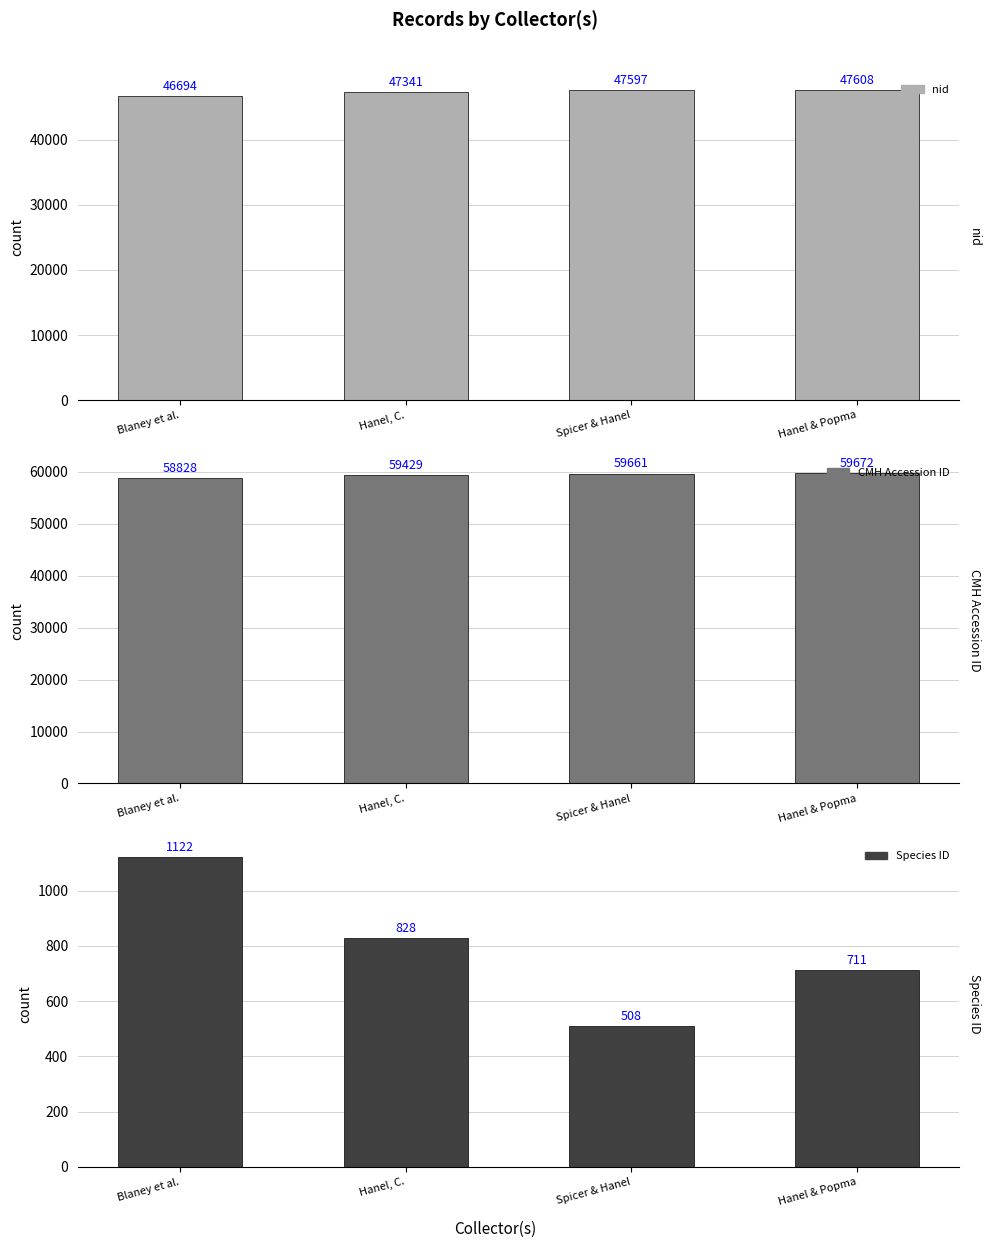

Between Hanel & Popma and Hanel, C., which is larger?

Hanel & Popma